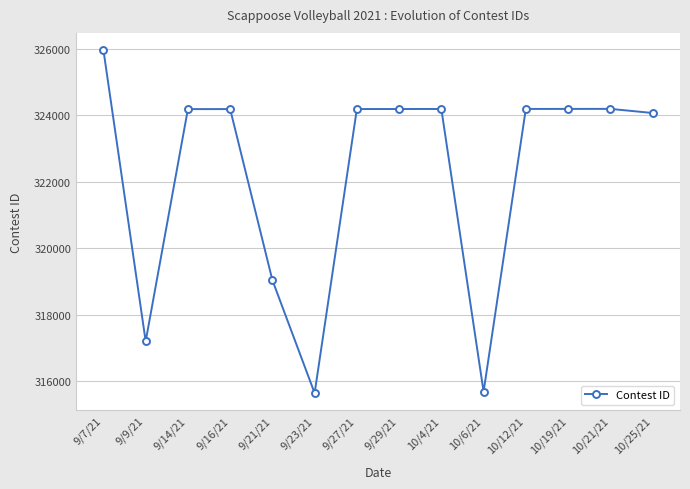

Between 9/21/21 and 9/16/21, which is larger?

9/16/21